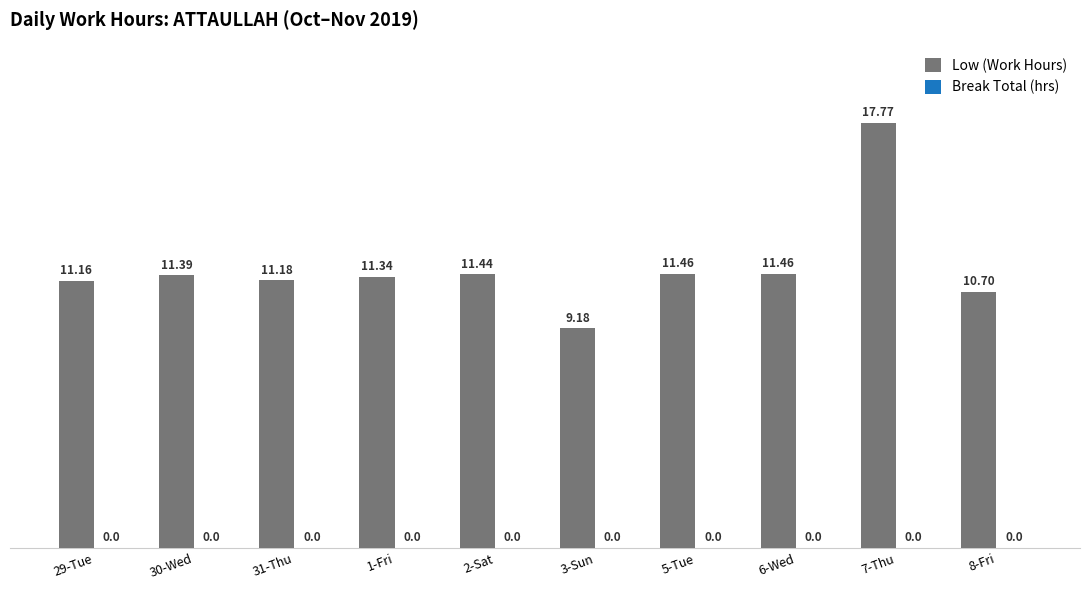

What is the average value?

11.7